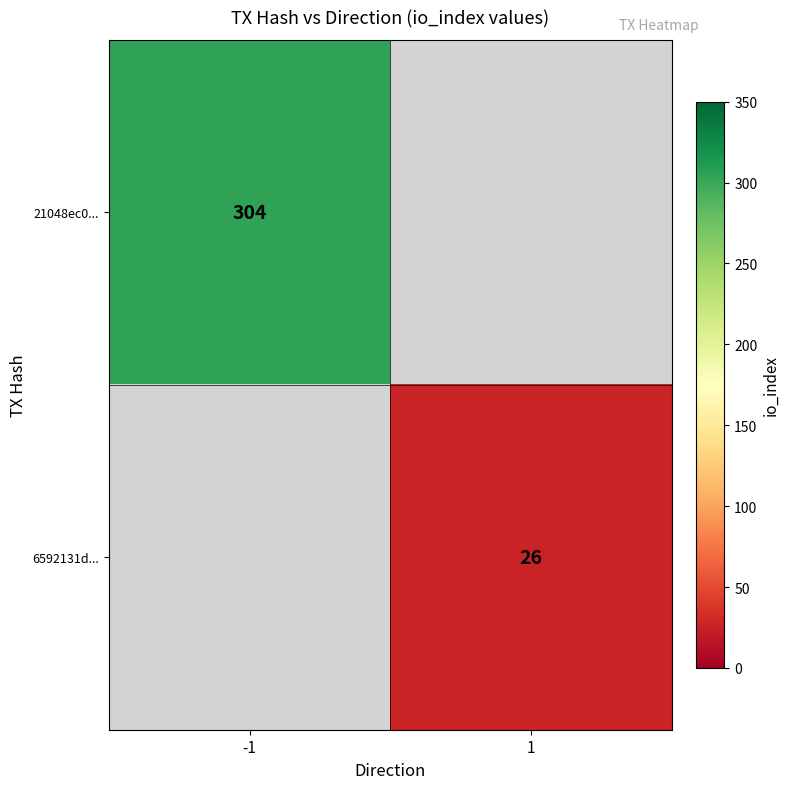

Is it true that 21048ec0... equals 103 at -1?

False